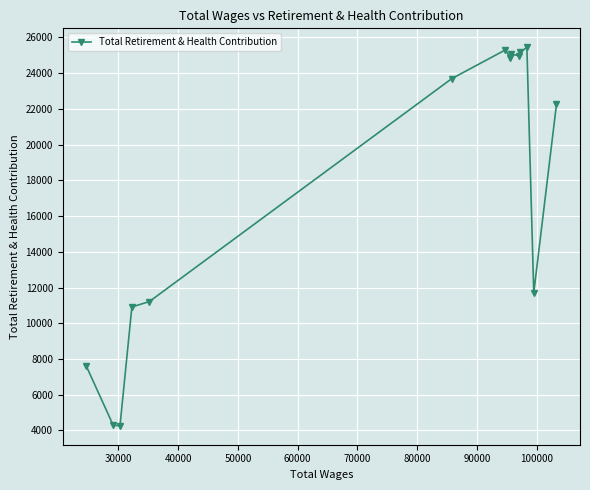

What is the difference between the second highest and minimum values?

21041